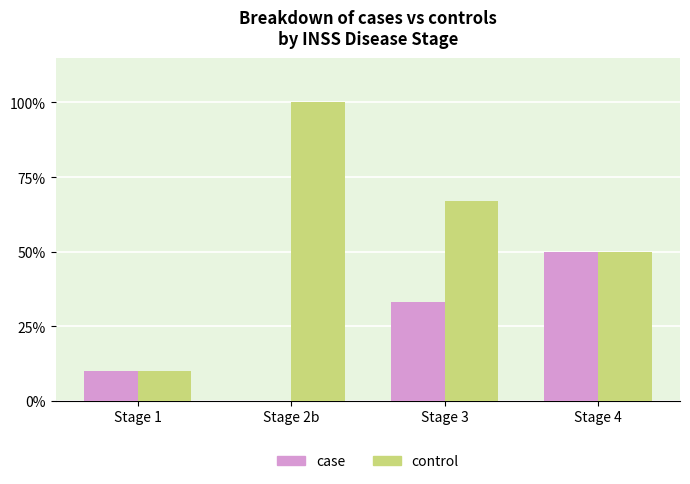

Is it true that case equals 0.1 at Stage 1?

True